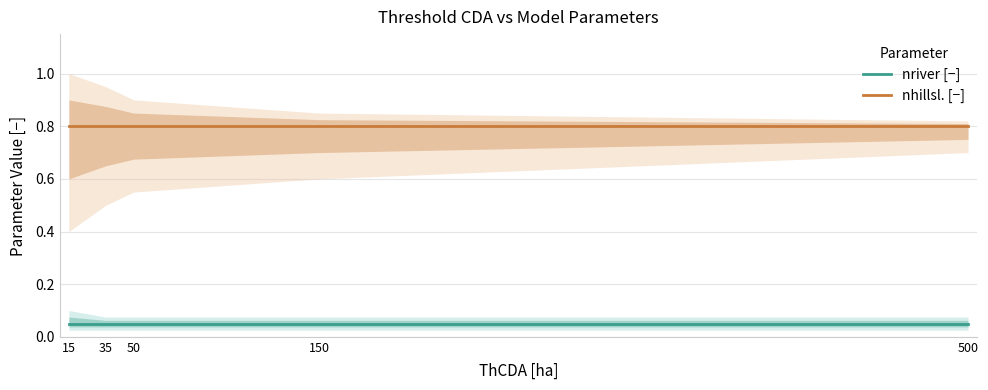

What is the sum of all nhillsl. [−] values?

4.0